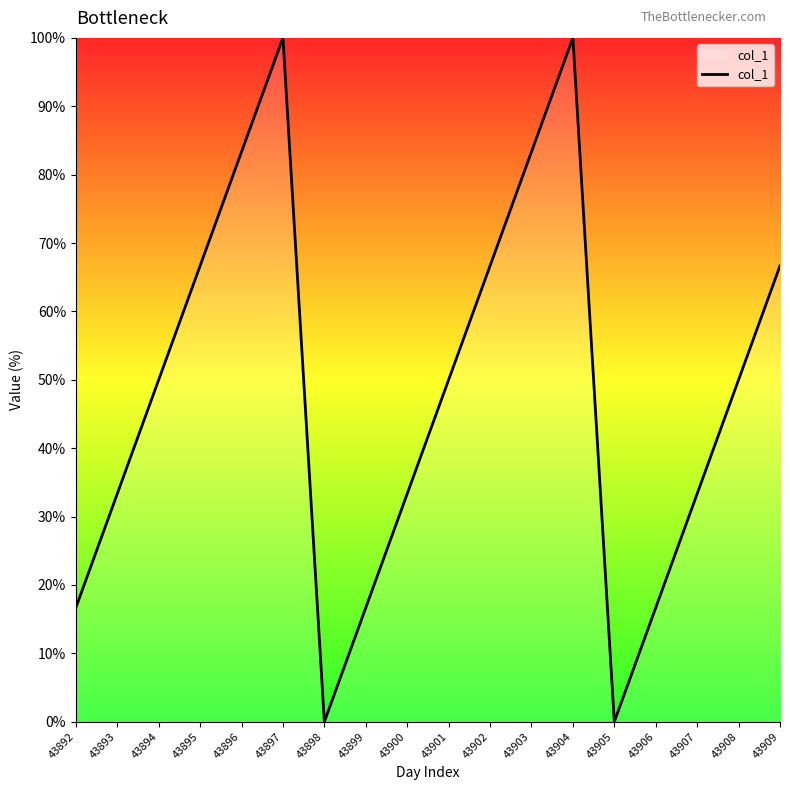

How many interior local peaks (higher than both neighbors) does the data have?

2